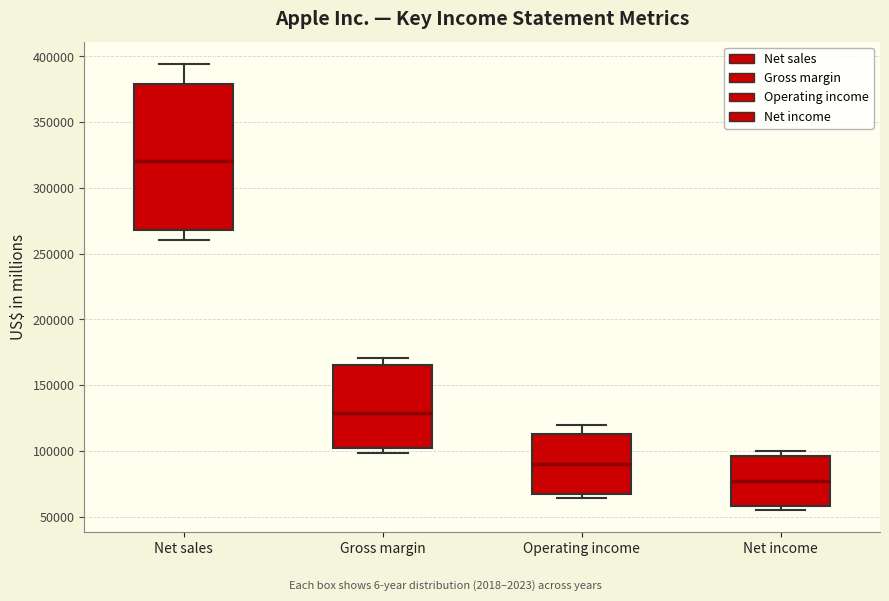

Reading left to right, read every box against the y-axis: the position of its median line, the range the box covers, and the ends of its whiskers. The values are not printed on the chart, so give them approximately, as read against the axis.

Net sales: median 320000, box 270000 to 380000, whiskers 260000 to 395000
Gross margin: median 130000, box 105000 to 165000, whiskers 100000 to 170000
Operating income: median 90000, box 65000 to 115000, whiskers 65000 (just below the box's lower edge) to 120000
Net income: median 75000, box 60000 to 95000, whiskers 55000 to 100000